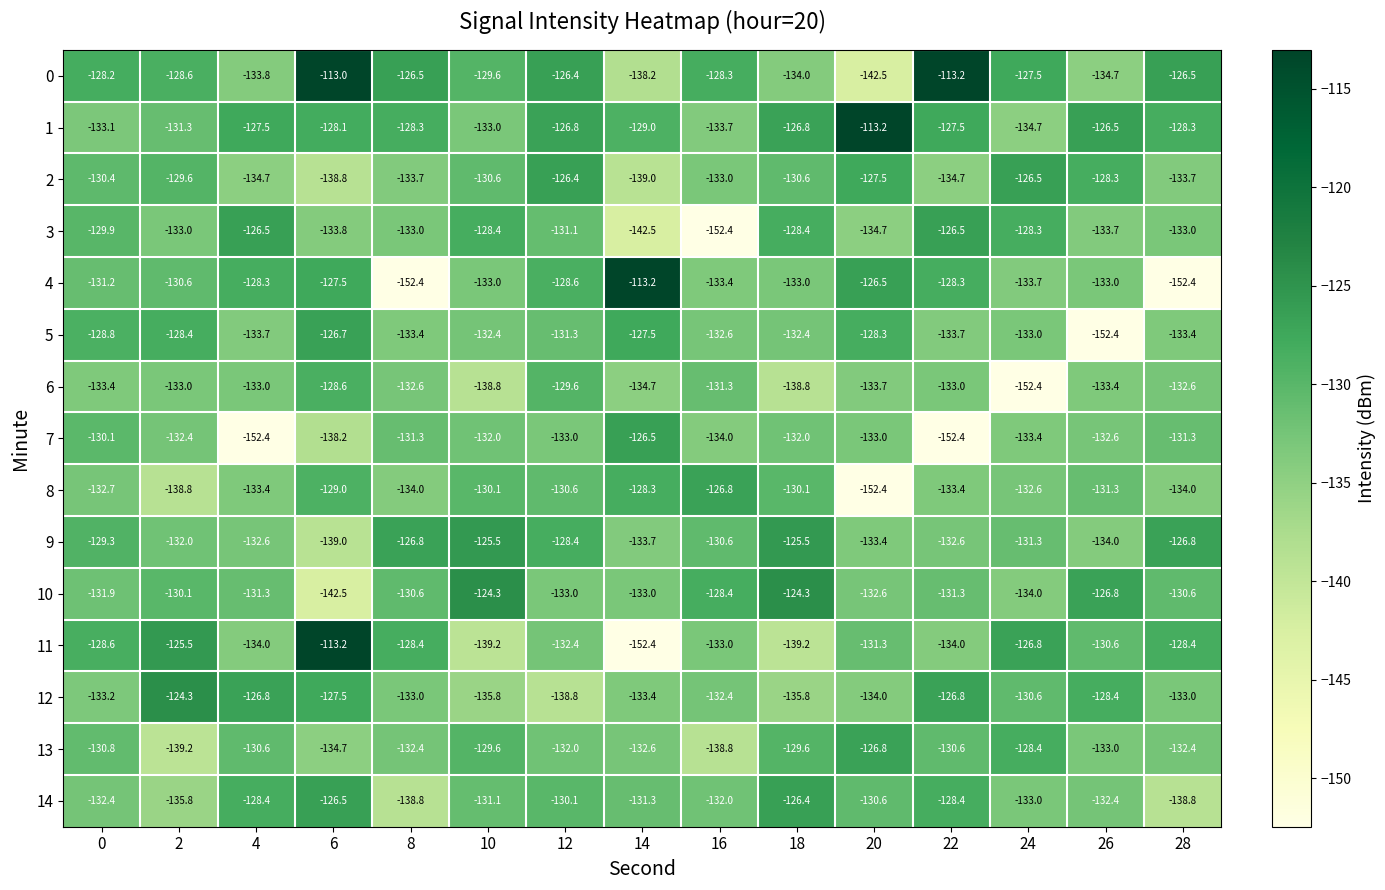

How many categories are shown in the chart?

15